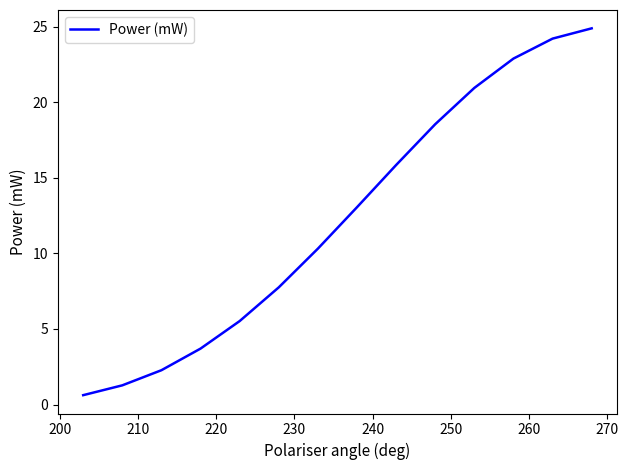

What is the difference between the maximum and minimum values?

24.3